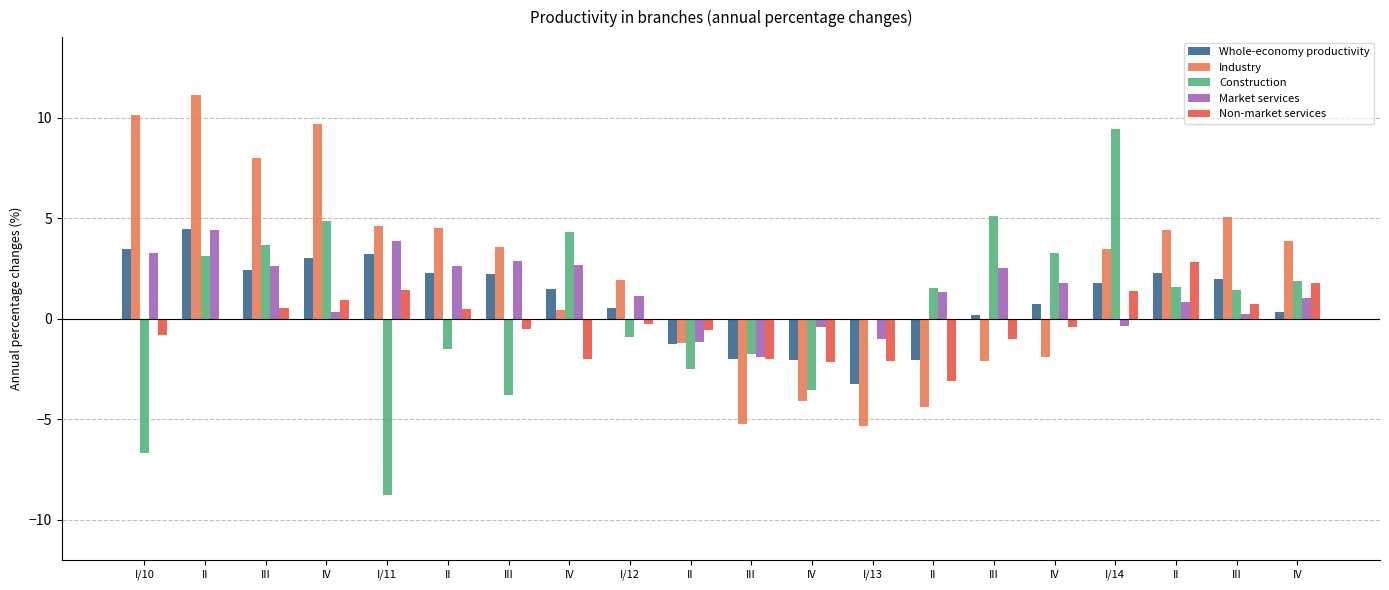

What are all the series names shown in the legend?

Whole-economy productivity, Industry, Construction, Market services, Non-market services